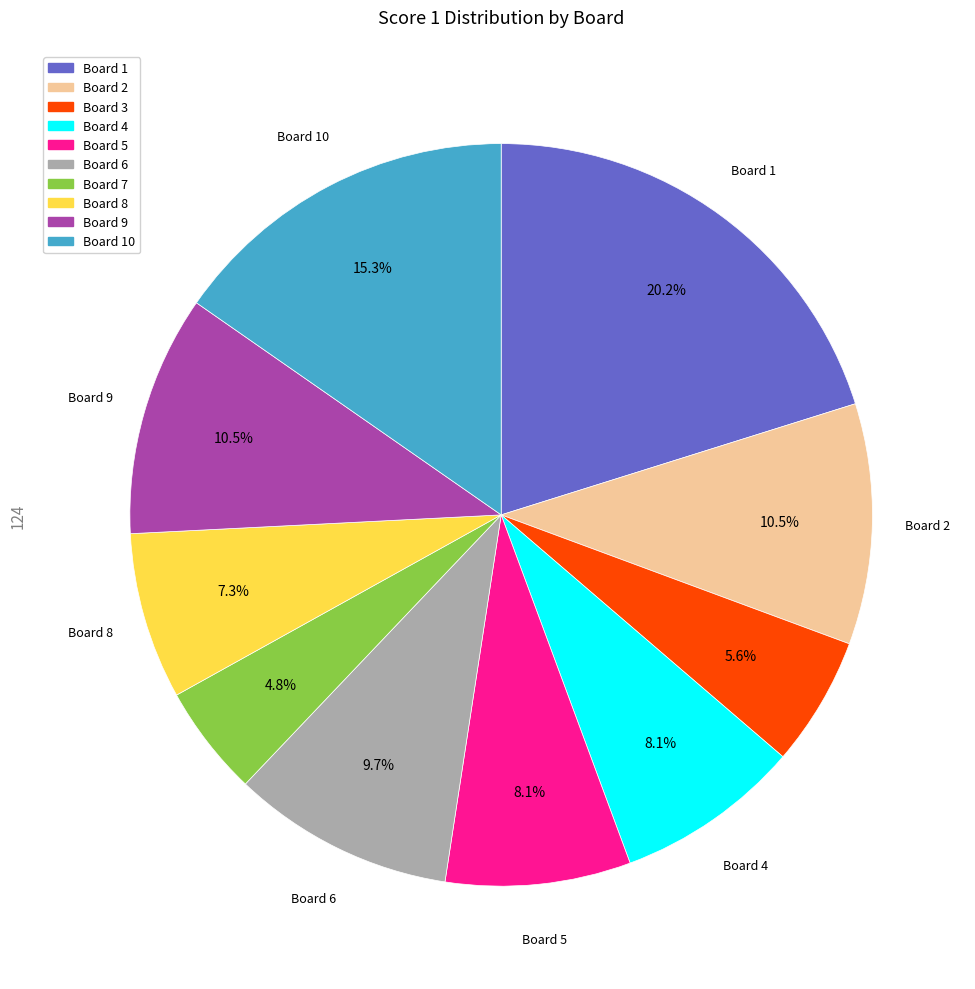

Does any single category account for the majority?

No